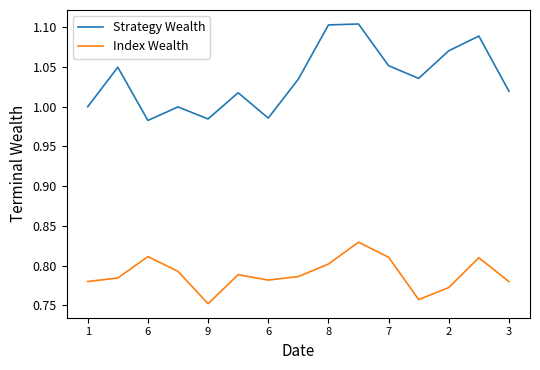

List the series in order of their overall mean, lowest first.

Index Wealth, Strategy Wealth